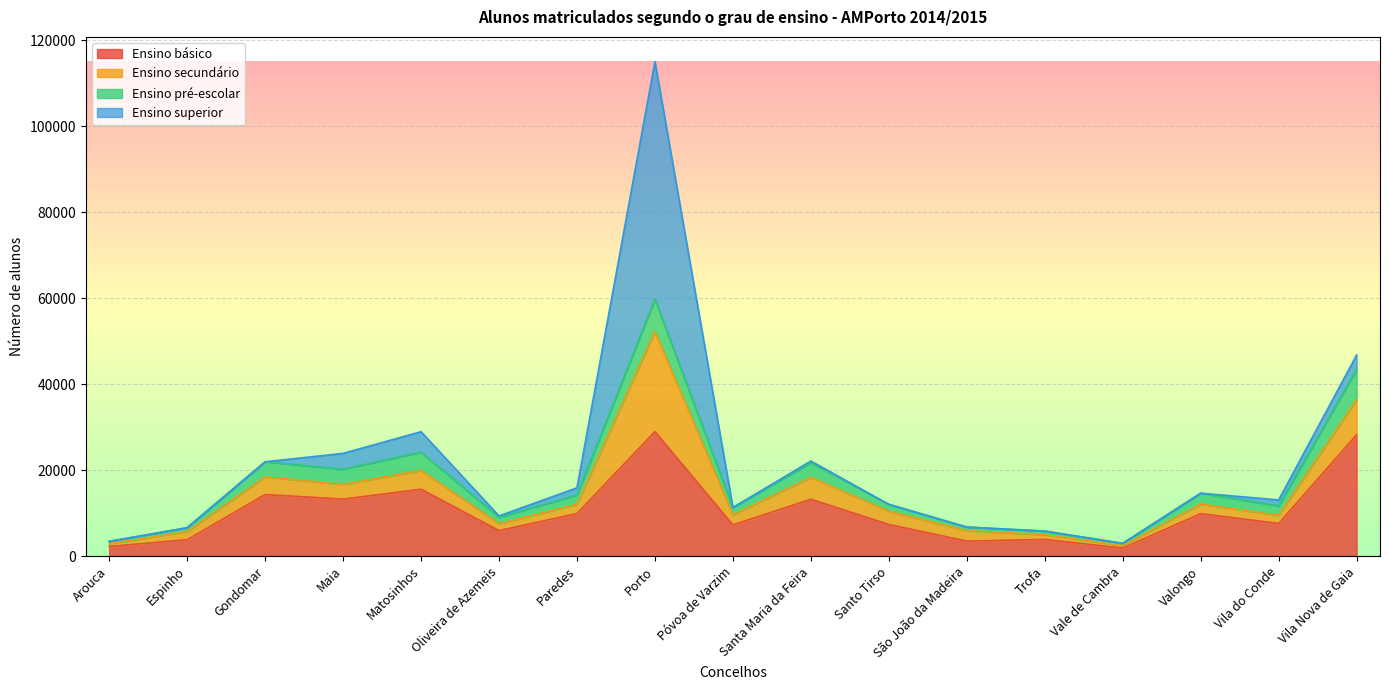

At which category is the sum across all series the highest?

Porto